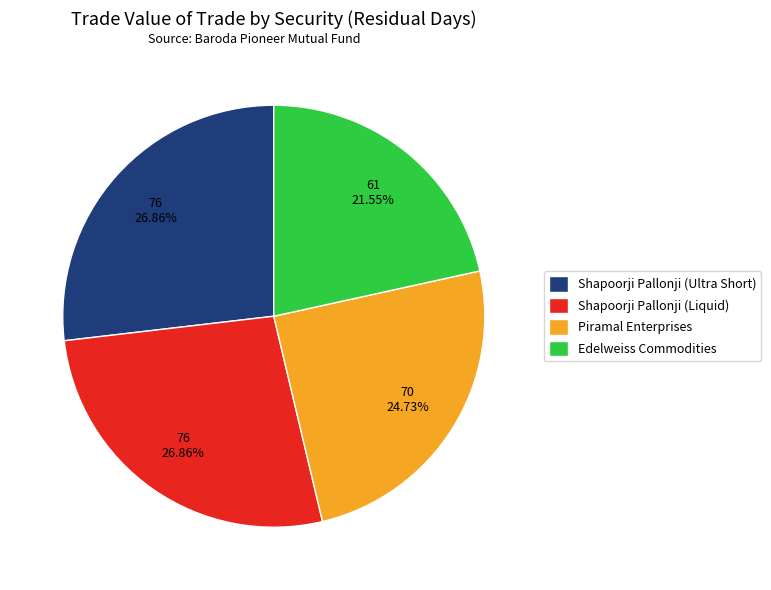

Which slice is the smallest?

Edelweiss Commodities